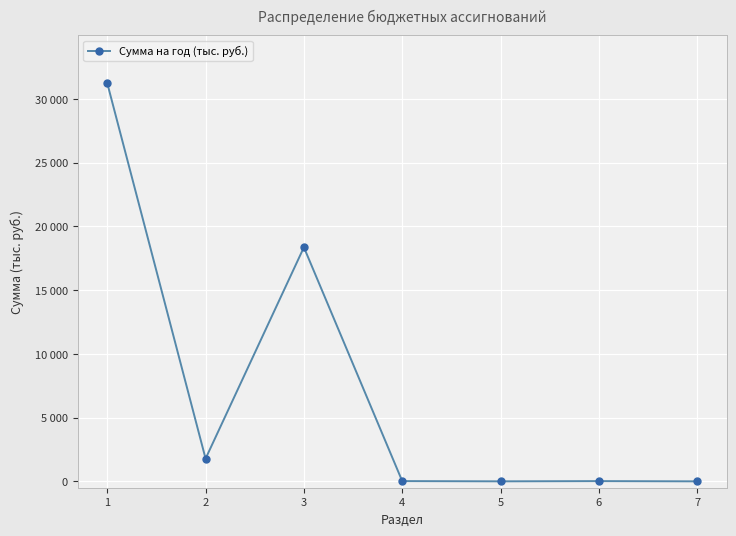

Reading right to left, transcribe all the data shown in this chart.

0.0	19.0	0.9	19.9	18366.1	1782.7	31244.0